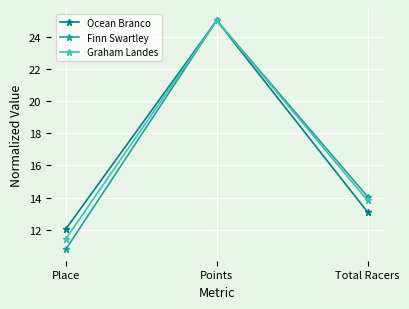

The value of Finn Swartley at Points is 10.7. True or false?

False